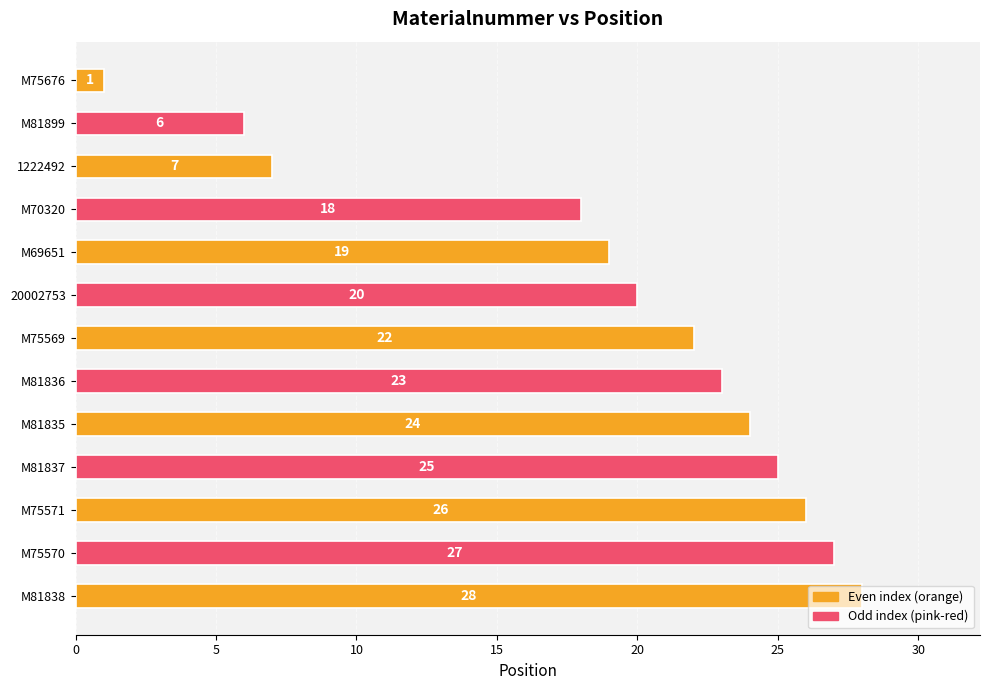

What is the difference between the second highest and second lowest values?

21